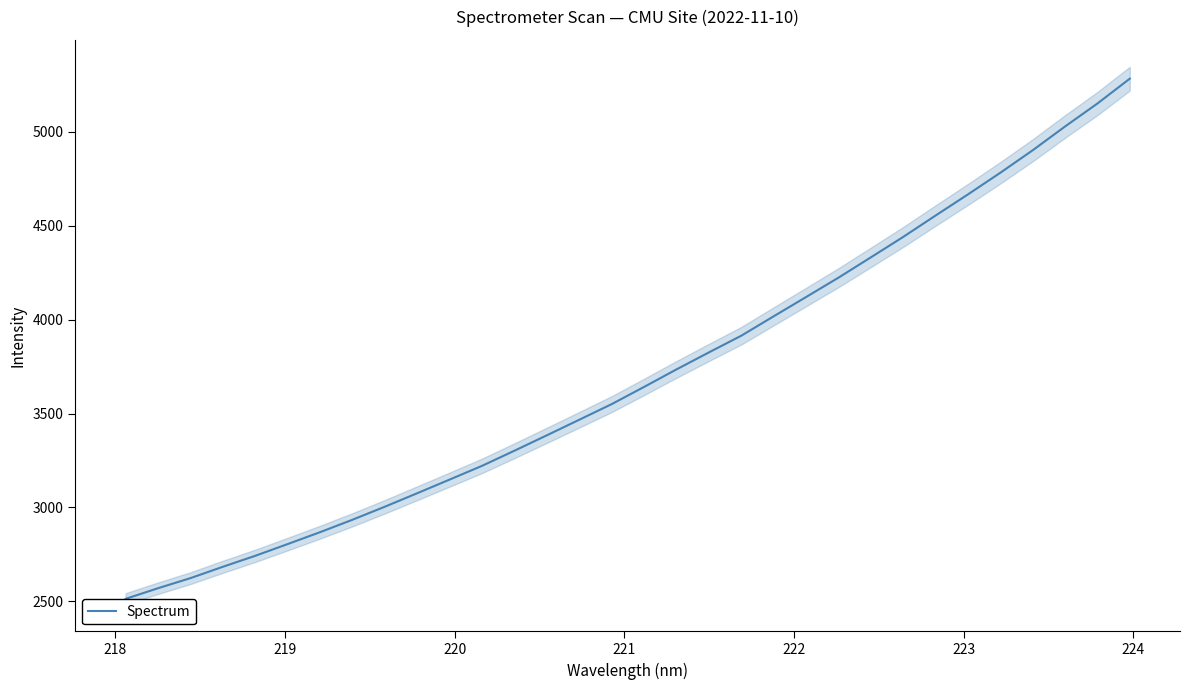

What is the highest value of the Spectrum series?

5283.1